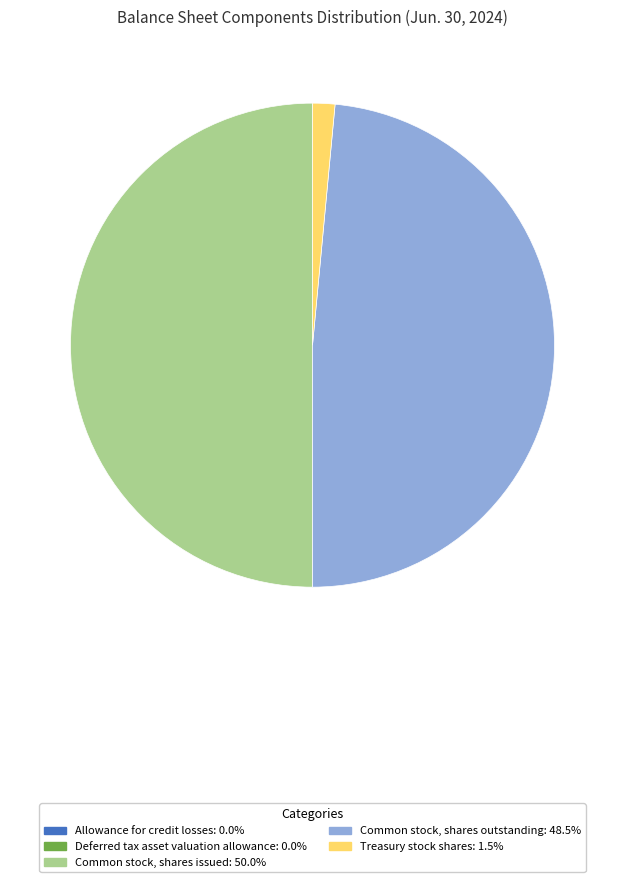

Combined, do Common stock, shares issued and Common stock, shares outstanding account for over 50%?

Yes